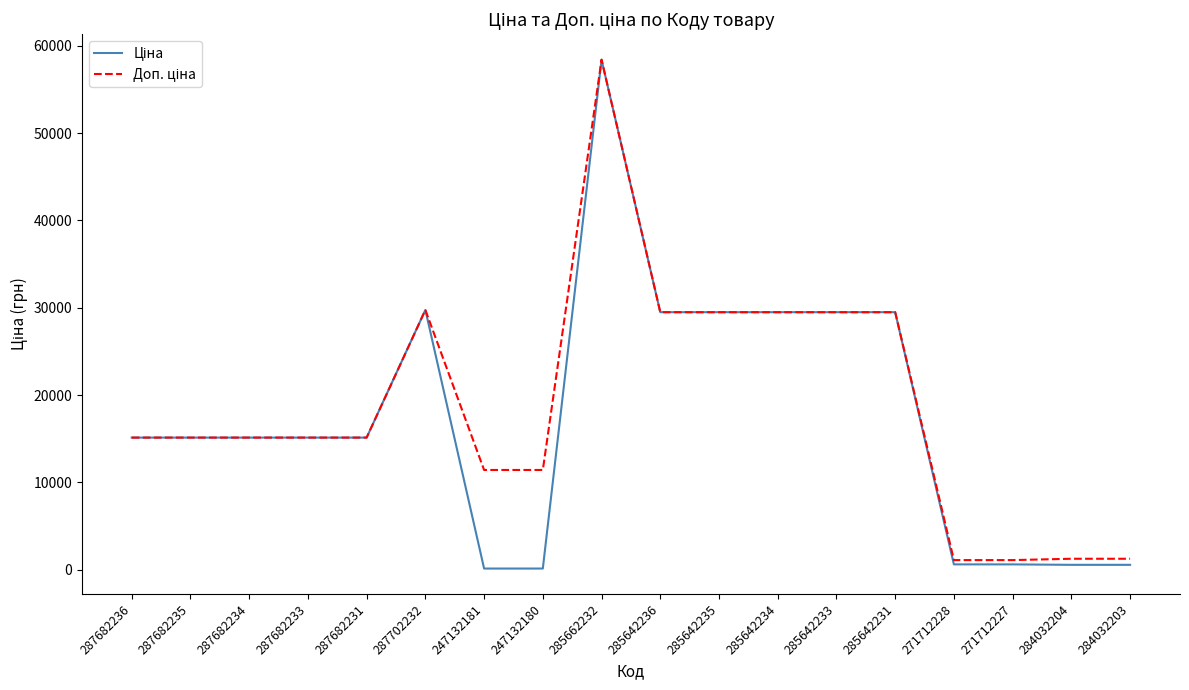

At how many categories does at least one series exceed 36215?

1